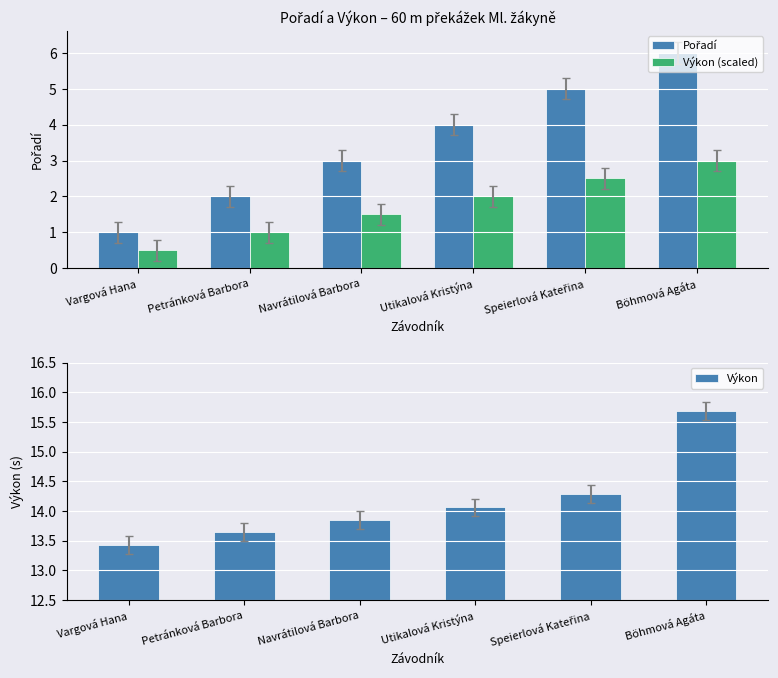

What position from the left is Speierlová Kateřina?

5